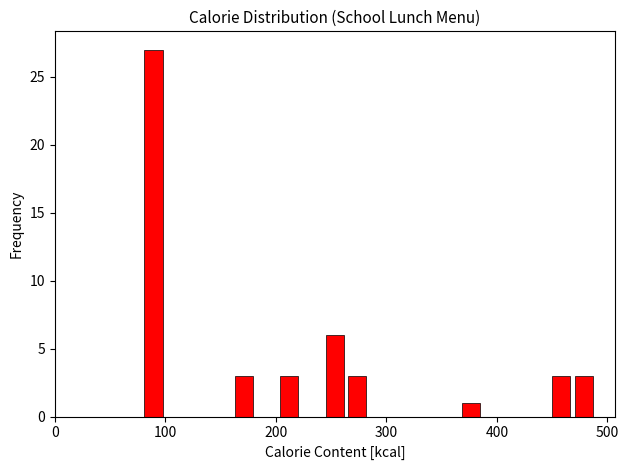

Read against the x-axis, roughly where is the centre of the tallest bar?

90